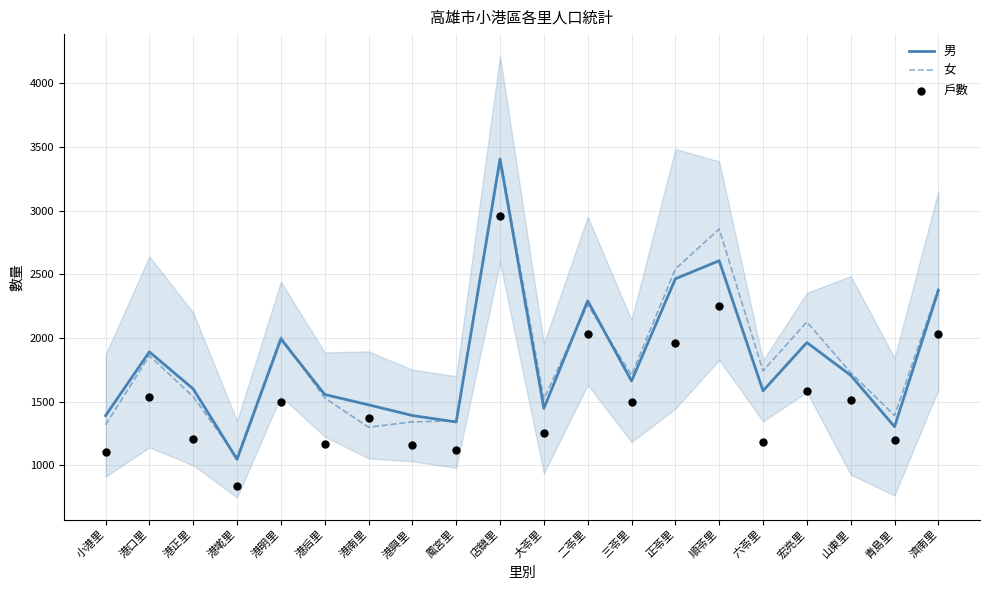

Which series reaches the maximum Y coordinate?

女